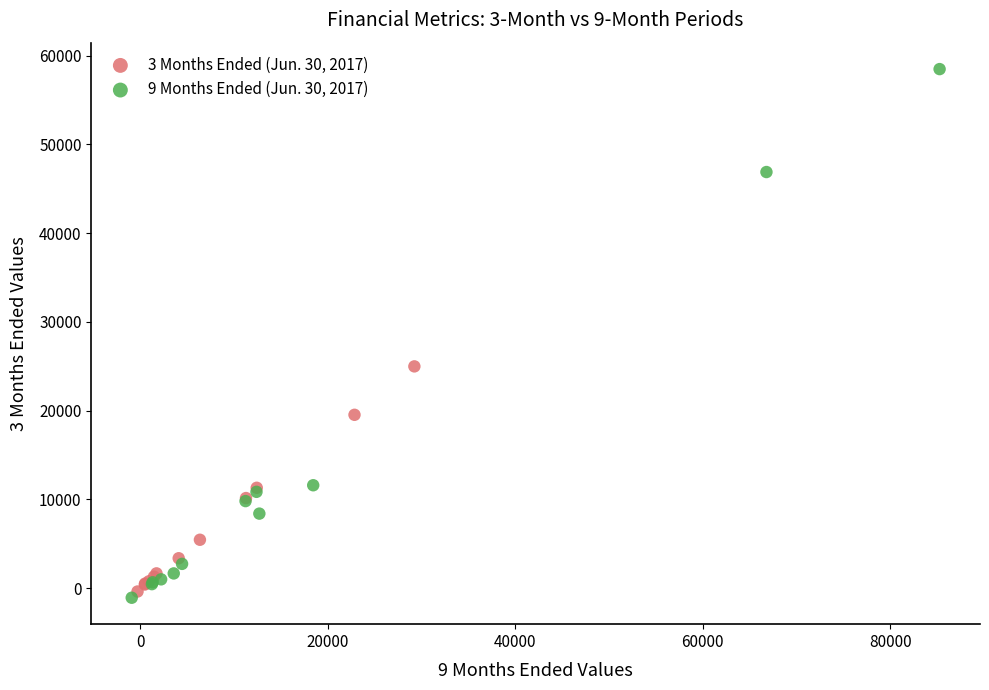

What are all the series names shown in the legend?

3 Months Ended (Jun. 30, 2017), 9 Months Ended (Jun. 30, 2017)